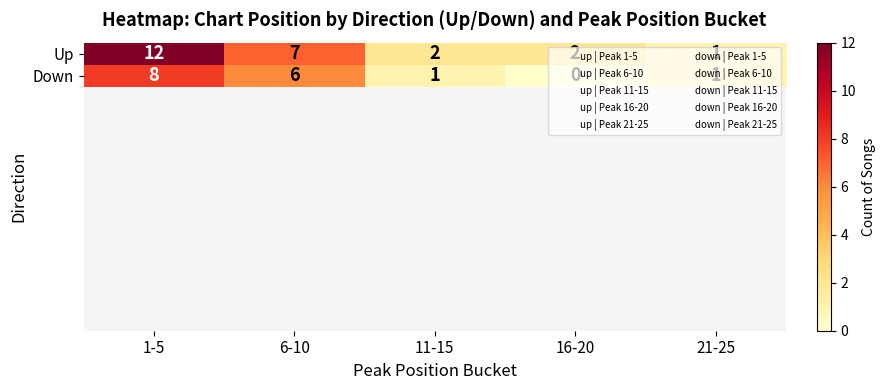

What is the difference between the second highest and minimum values in the Up series?

6